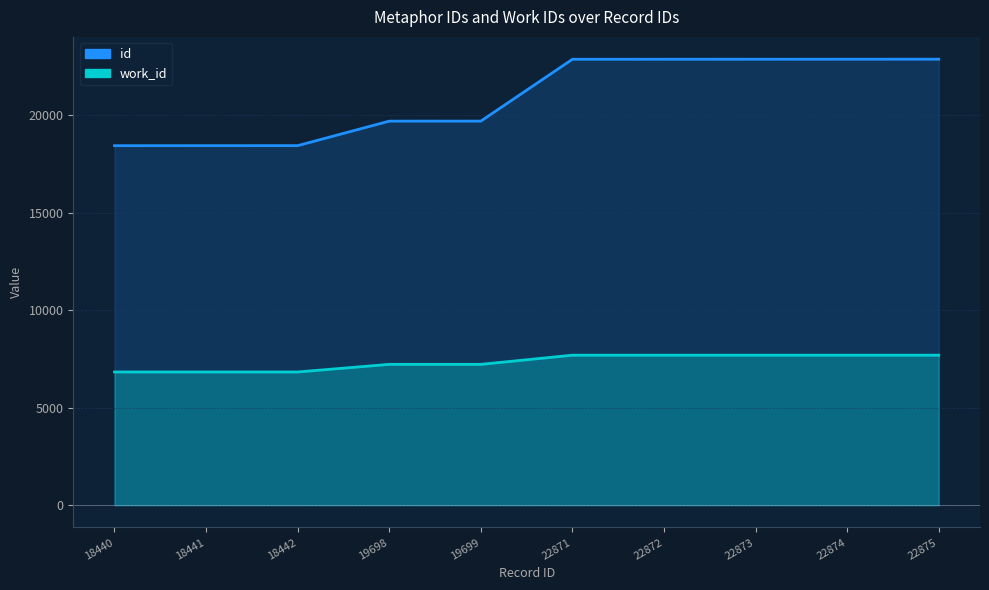

Count the work_id values in the range 6833 to 7694.

10